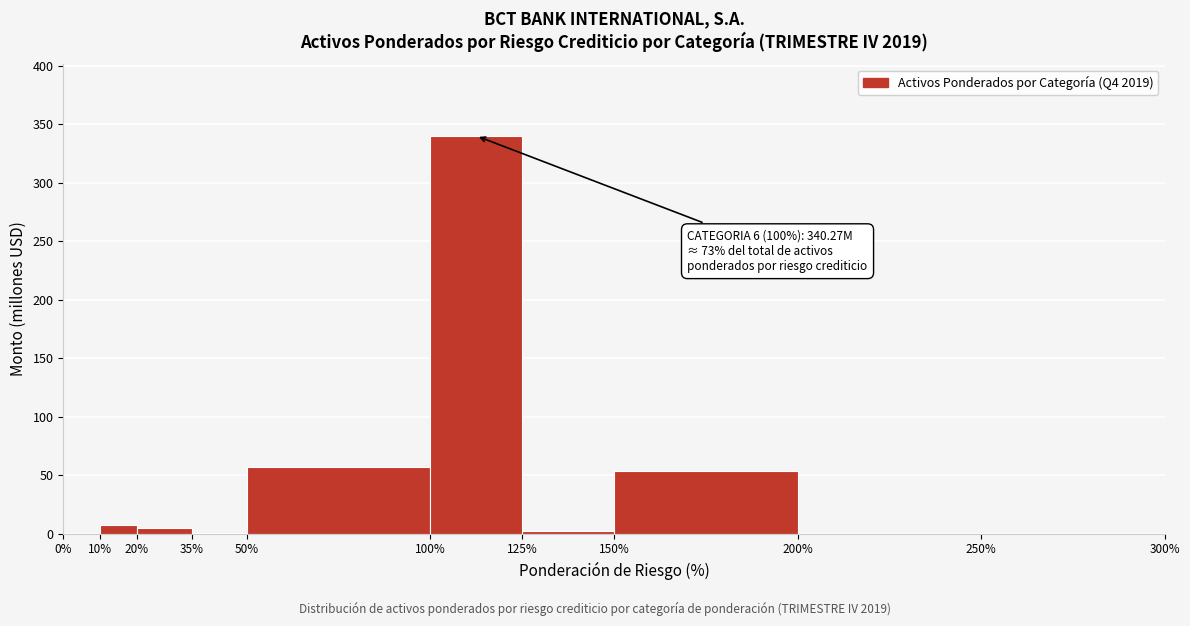

Over which range of the x-axis is the bar tallest?

100% to 125%